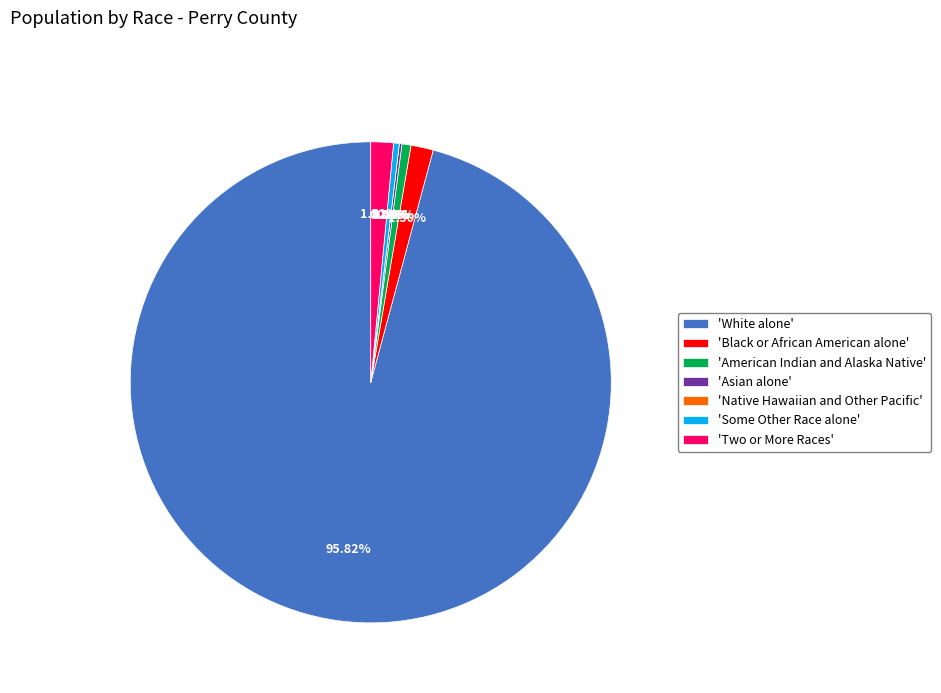

To the nearest percent, what is the average slice percentage?

14%